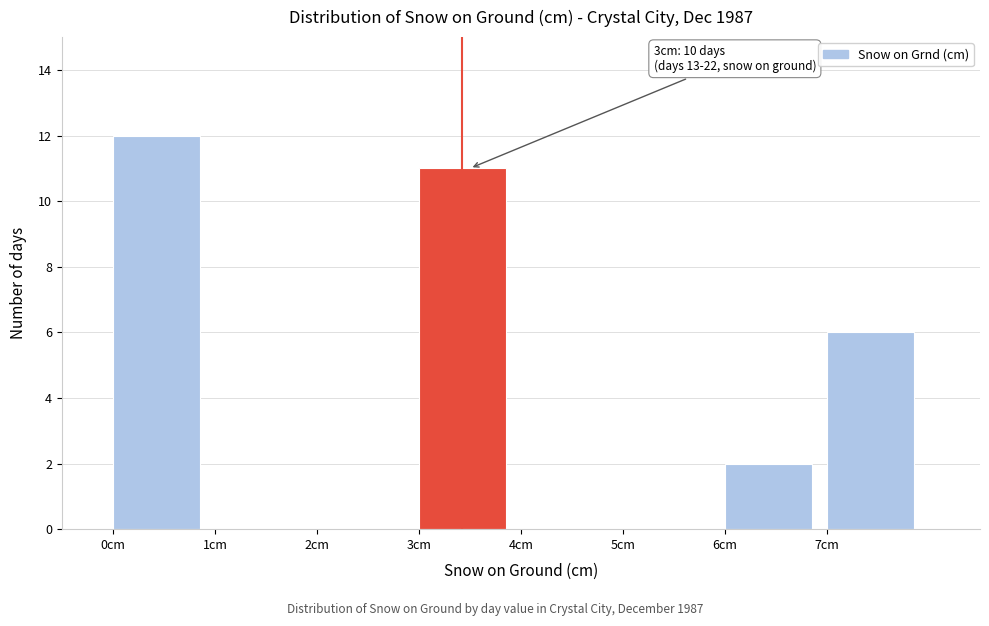

Over which range of the x-axis is the bar tallest?

0 to 1